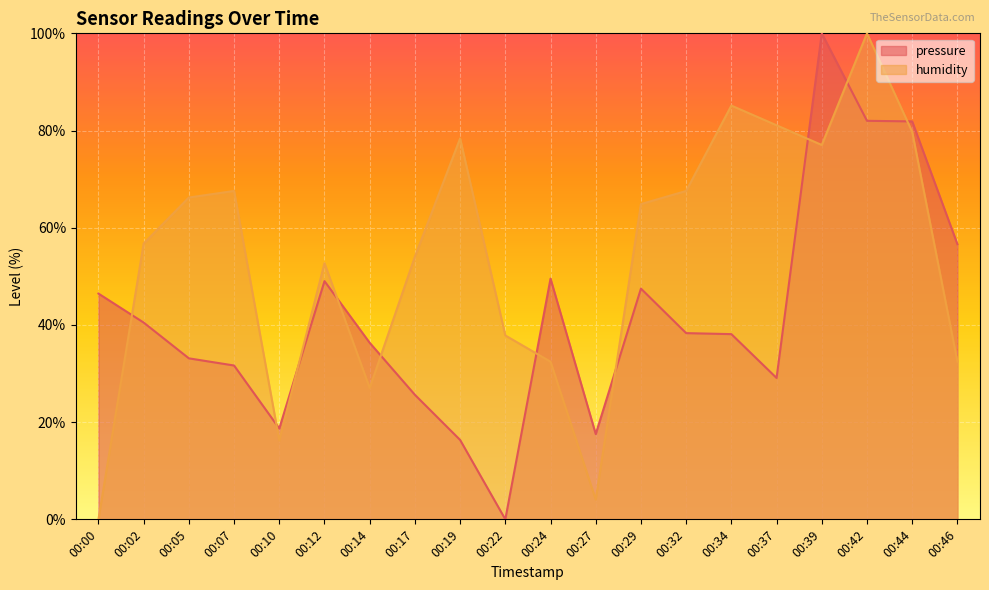

Count the number of categories in the chart.

20